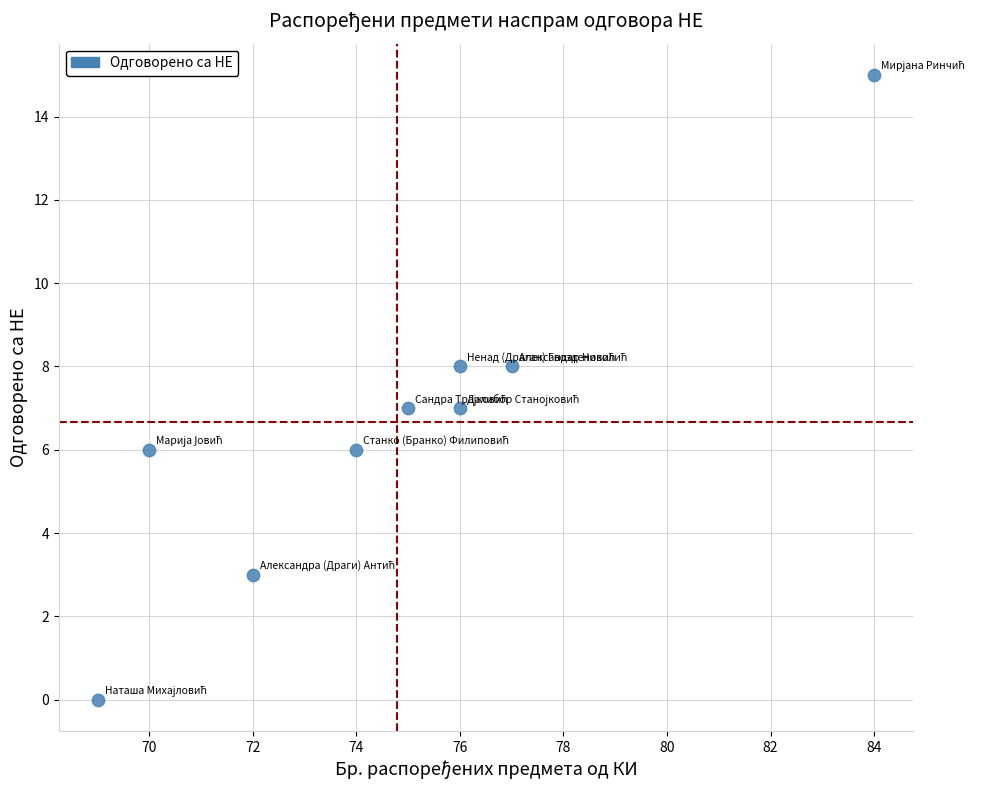

What is the average Y value?

7